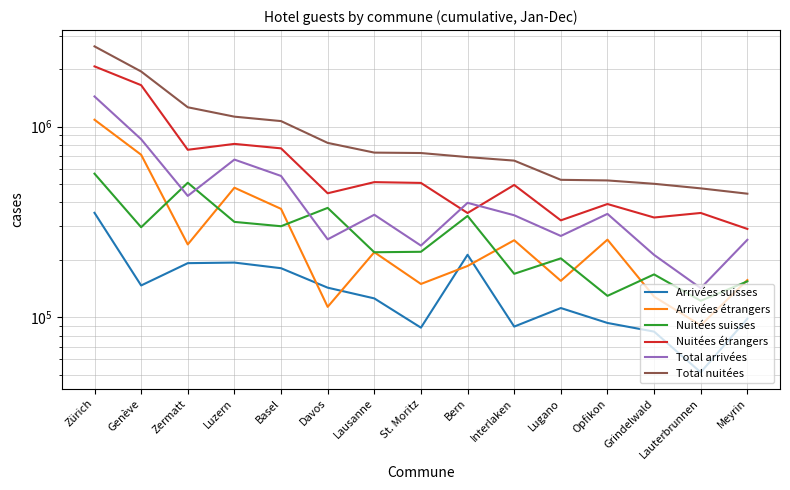

Reading left to right, list all the values displayed in this chart.

Arrivées suisses: 352965	146766	192160	193519	180781	142898	125520	88143	212645	89288	111740	93298	84033	51404	98220
Arrivées étrangers: 1087064	712110	240981	478195	370382	113317	219384	149447	185687	253484	155208	255266	128263	90713	156647
Nuitées suisses: 566479	296588	507705	316359	300210	374708	219237	220446	340068	168937	203631	129439	167755	121978	154237
Nuitées étrangers: 2071164	1650576	756093	811933	769300	447062	511517	506649	352260	494382	322339	392639	333591	352414	290593
Total arrivées: 1440029	858876	433141	671714	551163	256215	344904	237590	398332	342772	266948	348564	212296	142117	254867
Total nuitées: 2637643	1947164	1263798	1128292	1069510	821770	730754	727095	692328	663319	525970	522078	501346	474392	444830